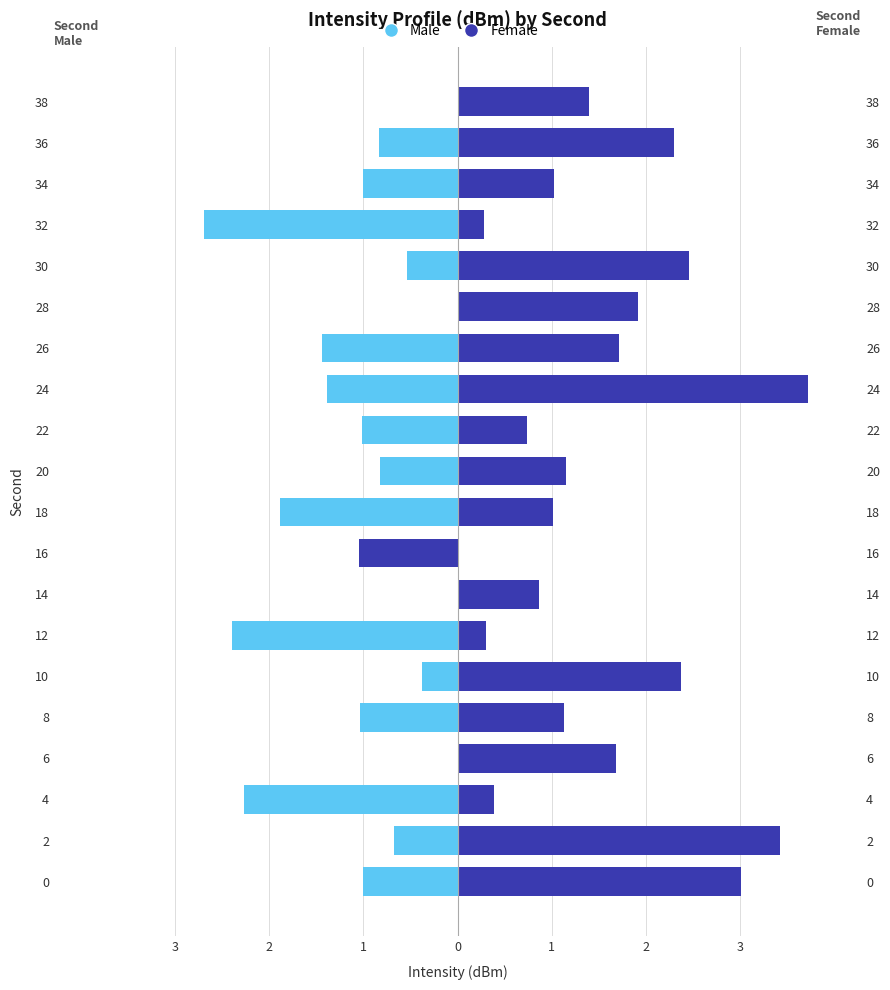

What is the greatest value displayed?

3.7